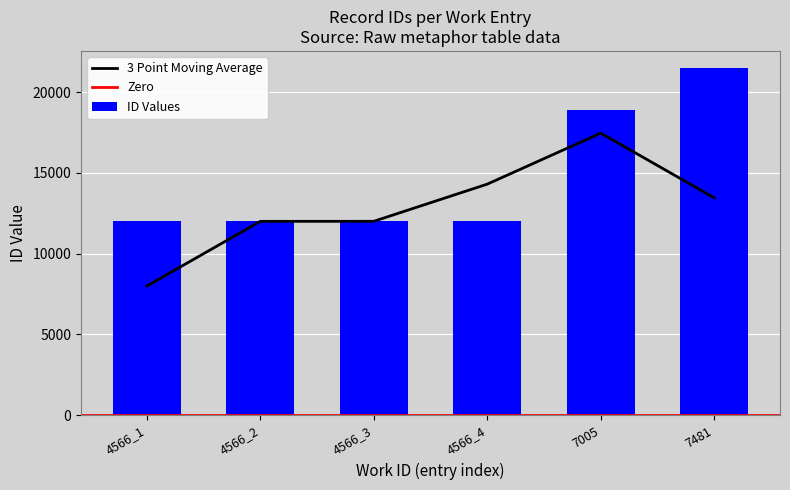

What is the highest value of the ID Values series?

21468